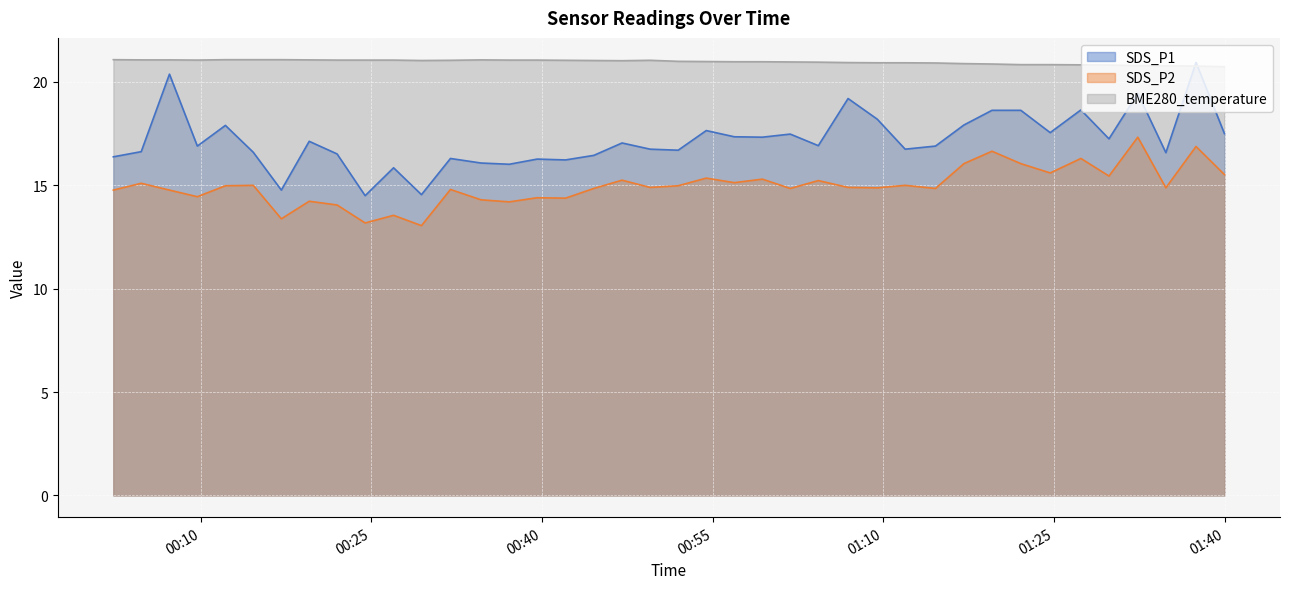

How many categories are shown in the chart?

40